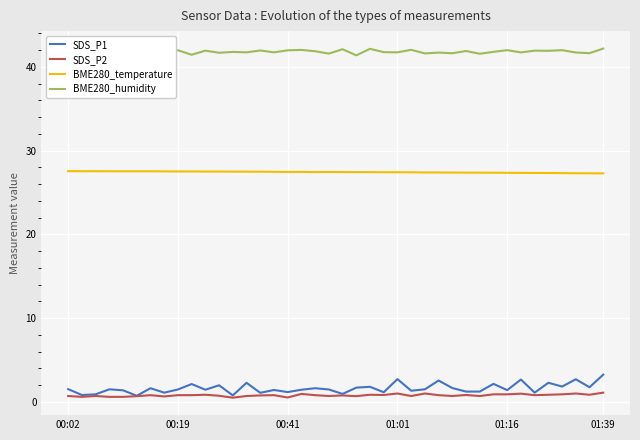

What is the lowest value of the BME280_temperature series?

27.3